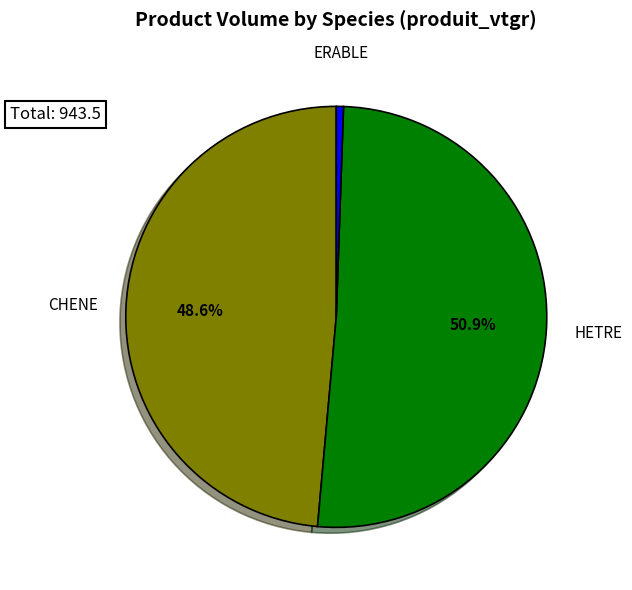

Does any single category account for the majority?

Yes